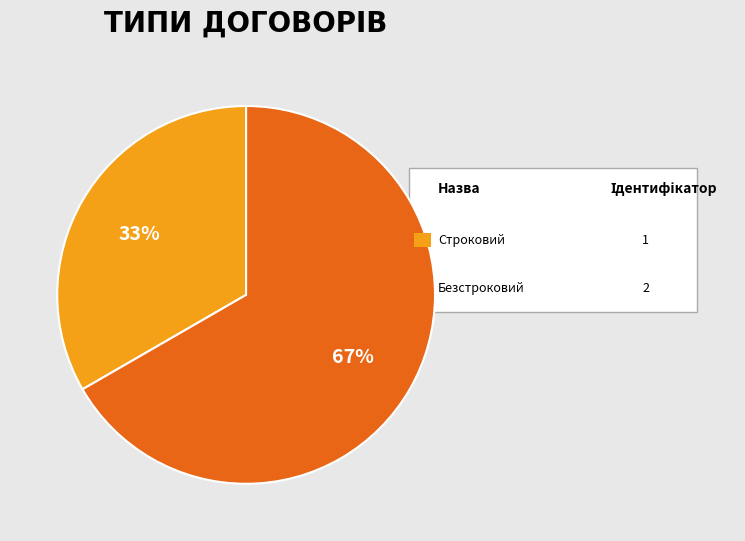

To the nearest percent, what is the average slice percentage?

50%